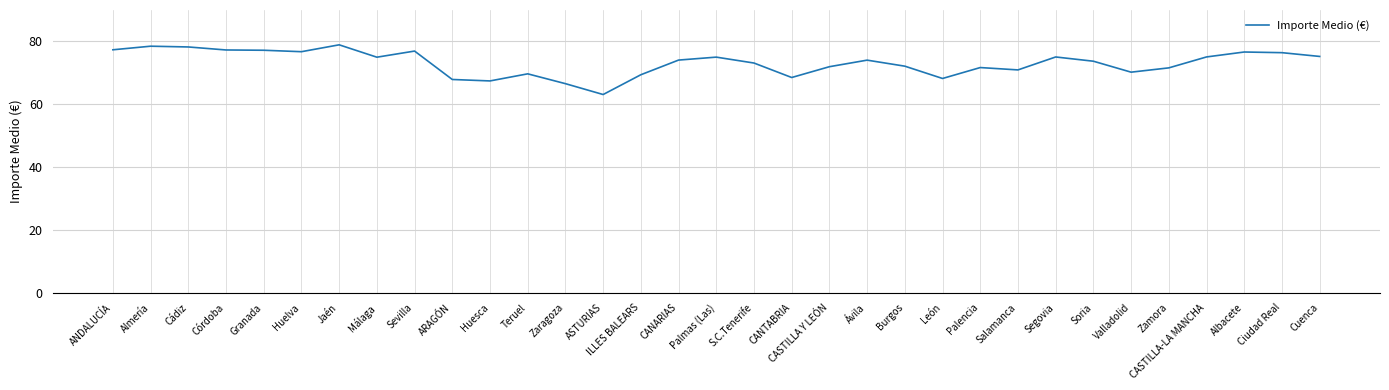

What is the difference between the values at Cuenca and Segovia?

0.2